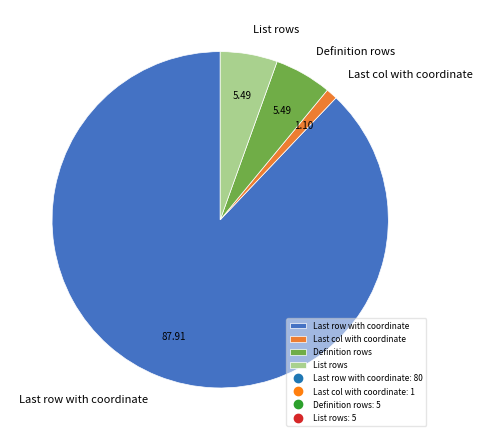

Approximately how many times larger is the value at Definition rows compared to List rows?

1.0